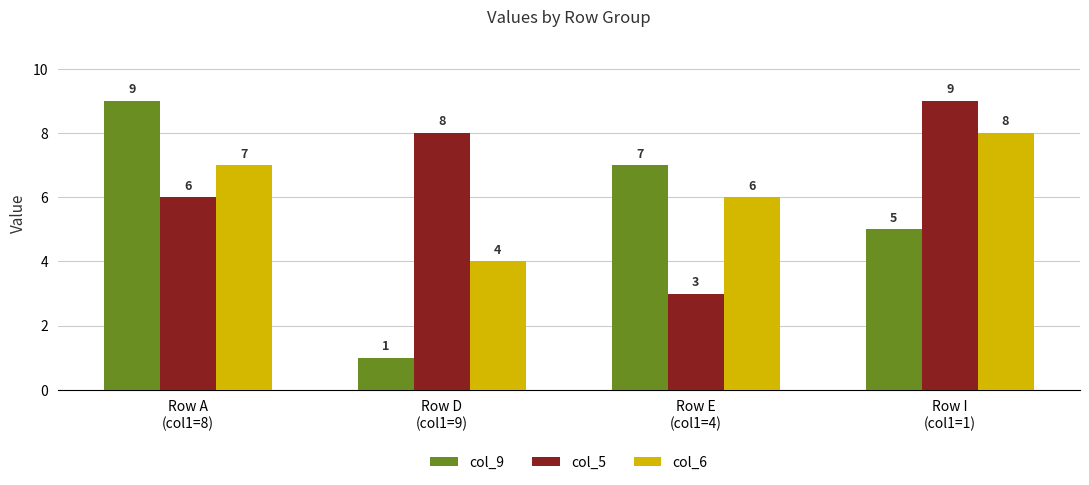

Which series has the largest total across all categories?

col_5